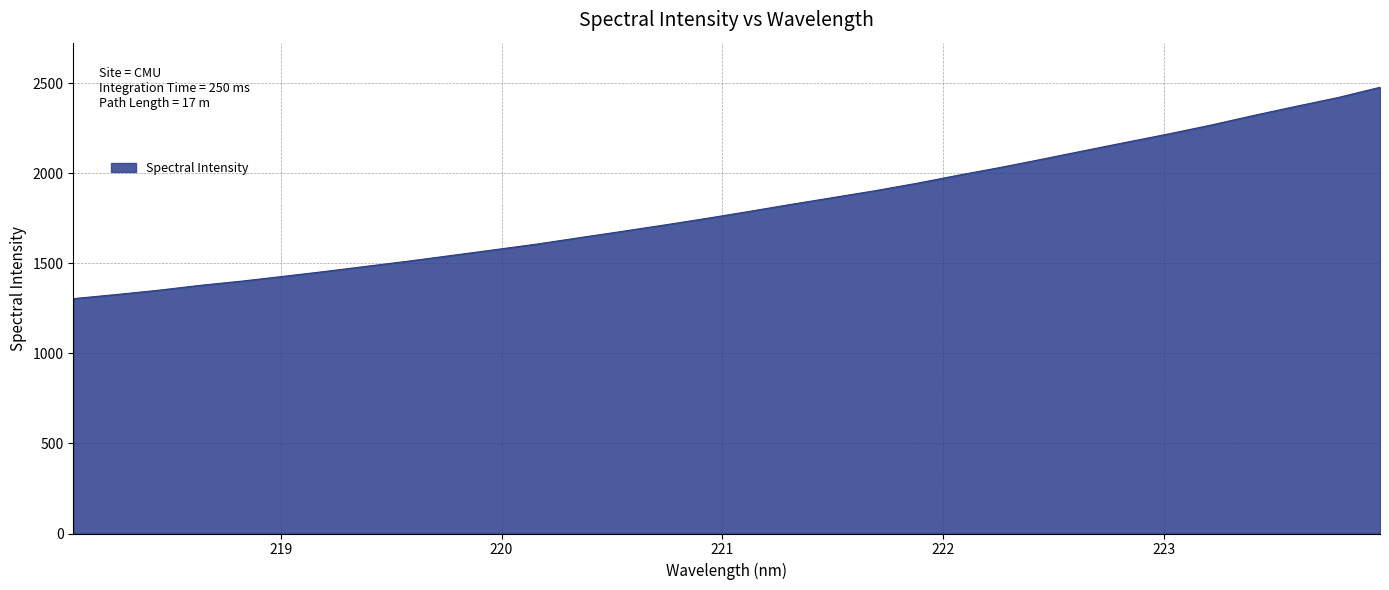

What is the difference between the maximum and minimum values?

1174.1